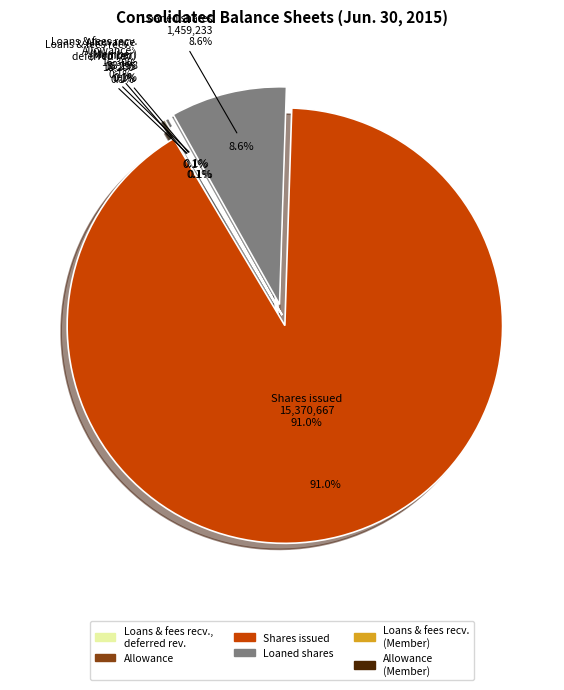

To the nearest percent, what is the average slice percentage?

17%